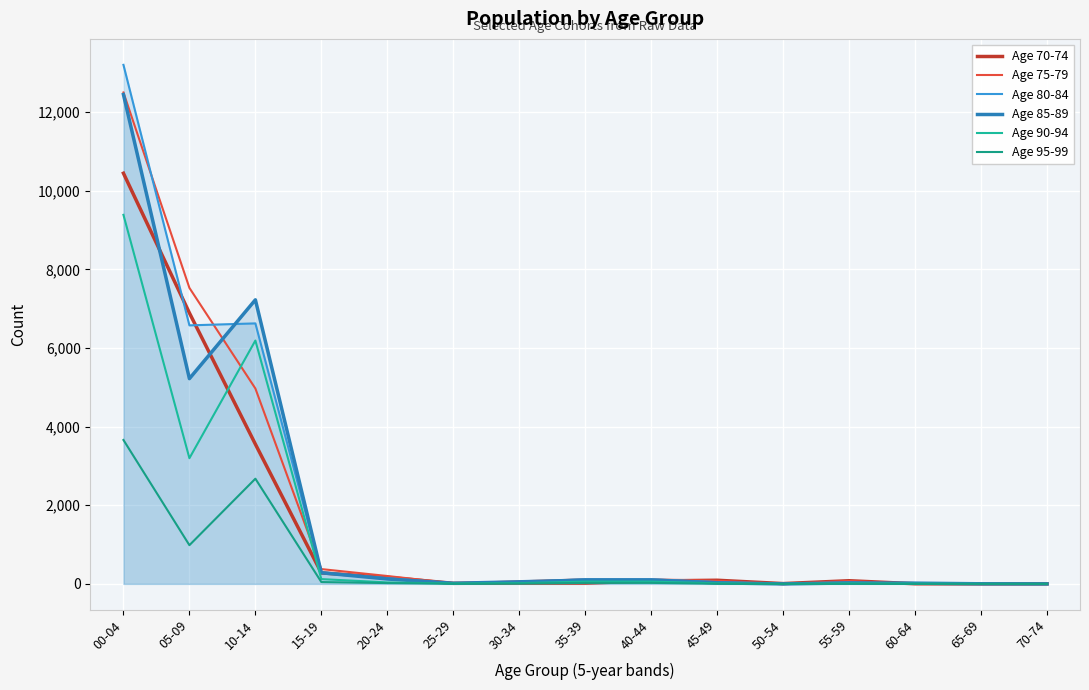

What is the sum of the Age 95-99 values at 45-49 and 00-04?

3665